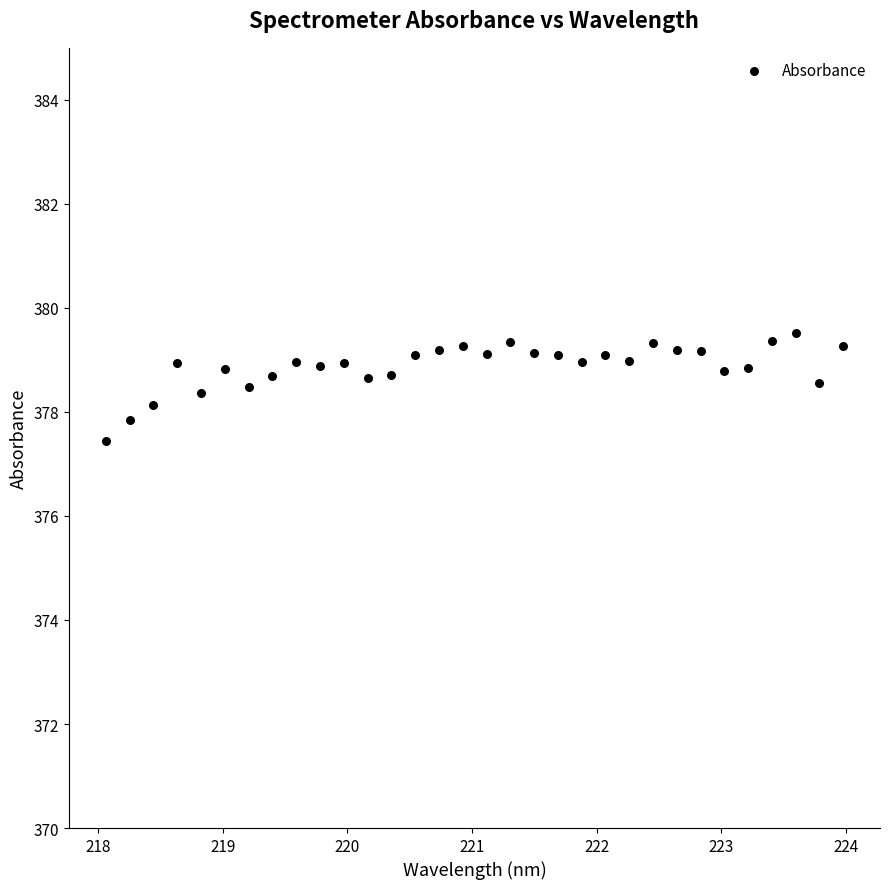

What is the range of Y values (max minus min)?

2.1